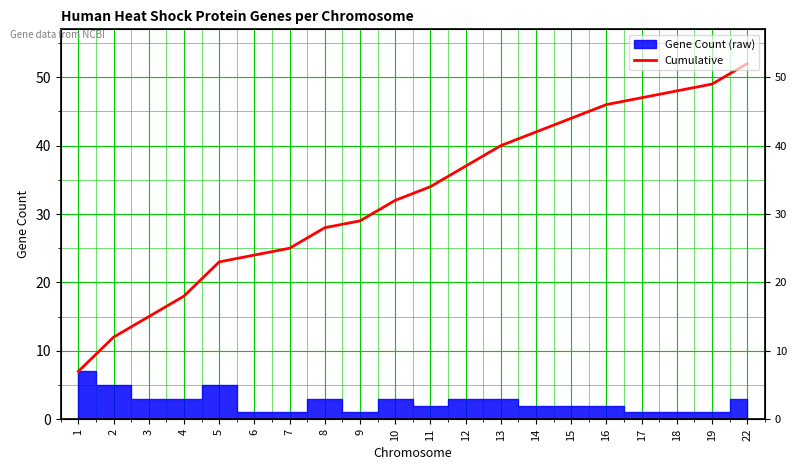

How many values exceed 34?

9